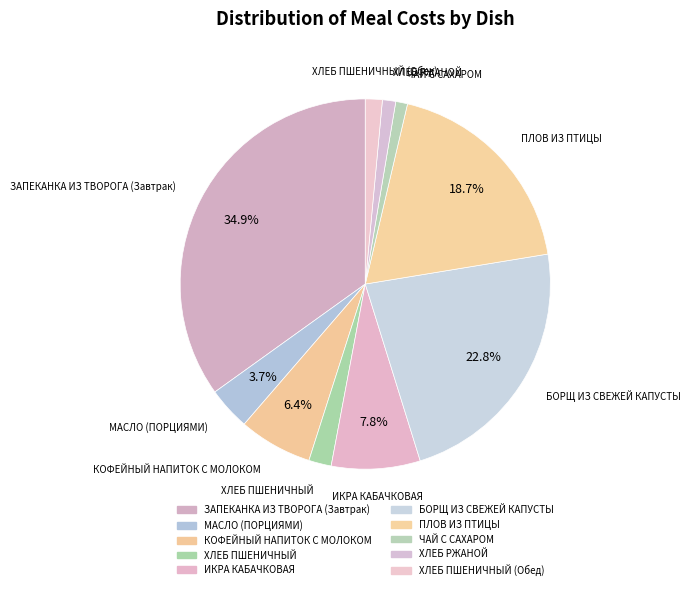

Is there any slice that represents more than half of the pie?

No